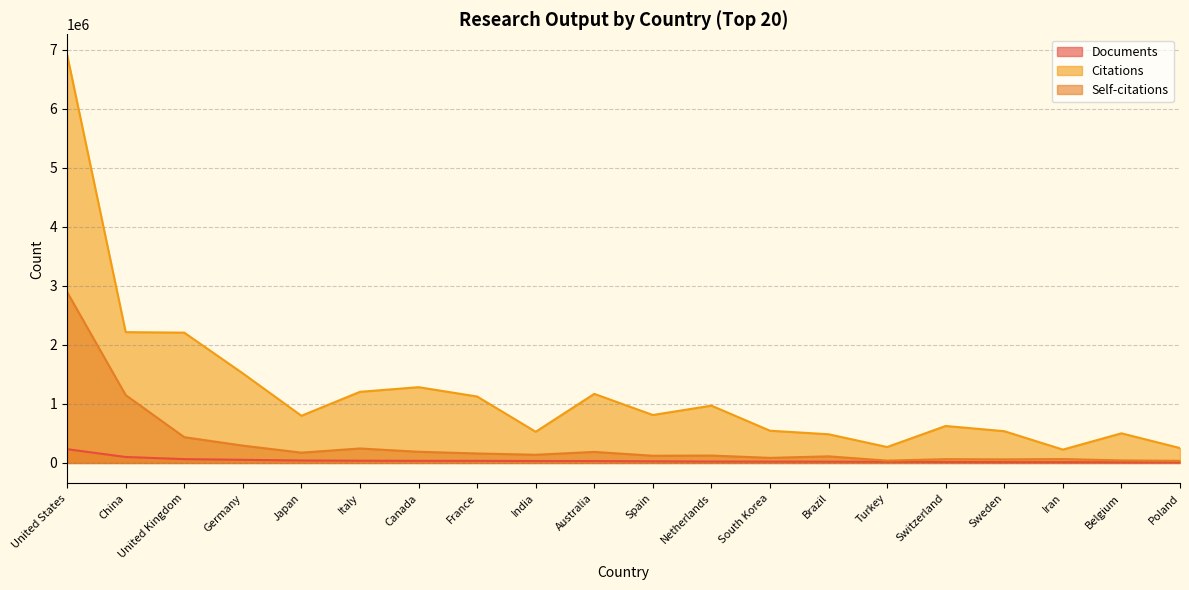

What is the difference between the maximum and minimum values in the Documents series?

222577